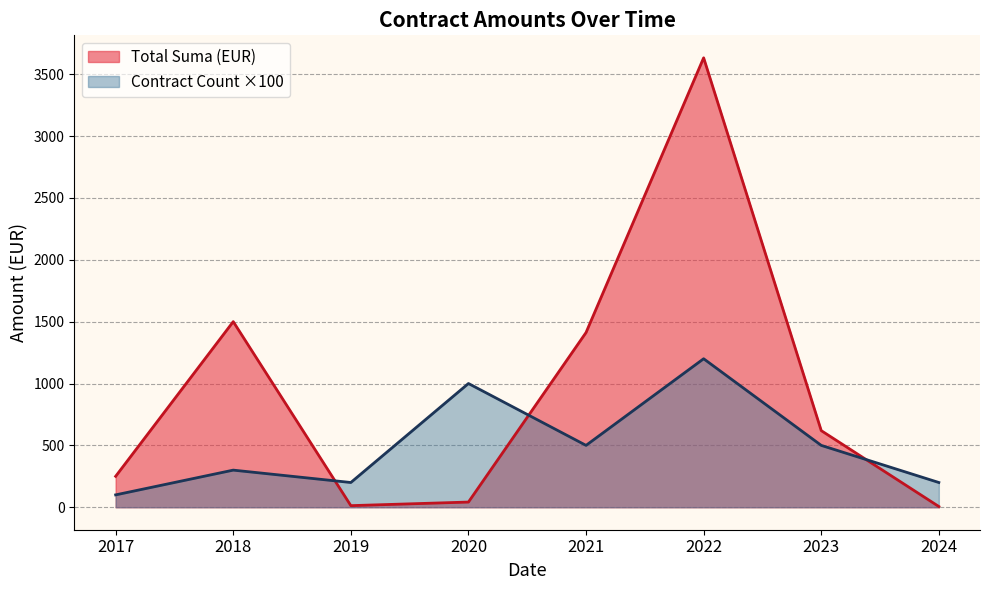

What value does the Total Suma series have at 2021-09-30?

1412.0